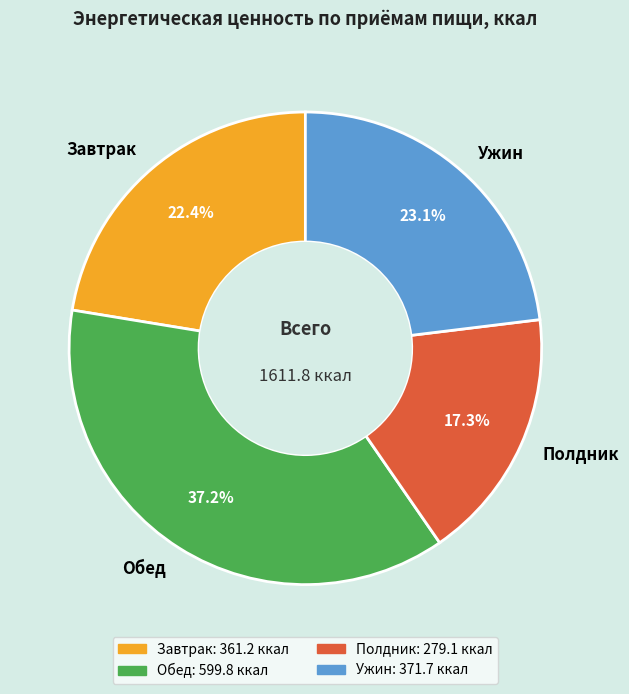

Combined, what portion of the pie is Полдник and Ужин?

40.4%